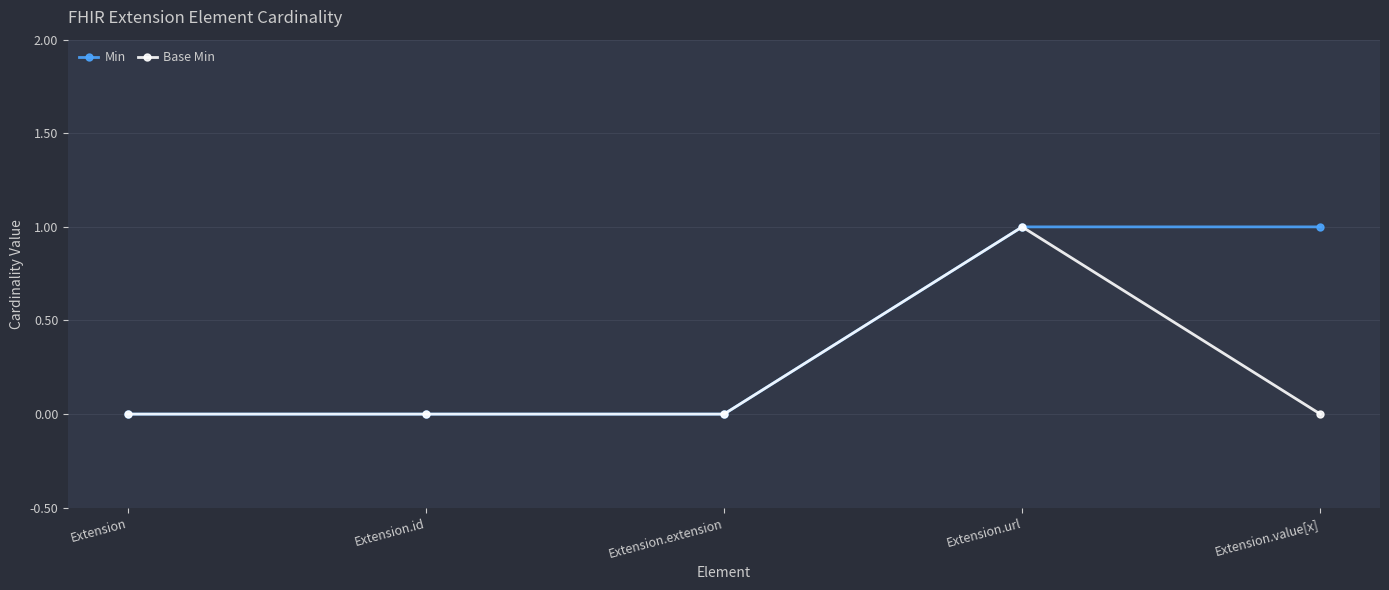

Reading right to left, list all the values displayed in this chart.

Min: Extension.value[x]=1	Extension.url=1	Extension.extension=0	Extension.id=0	Extension=0
Base Min: Extension.value[x]=0	Extension.url=1	Extension.extension=0	Extension.id=0	Extension=0